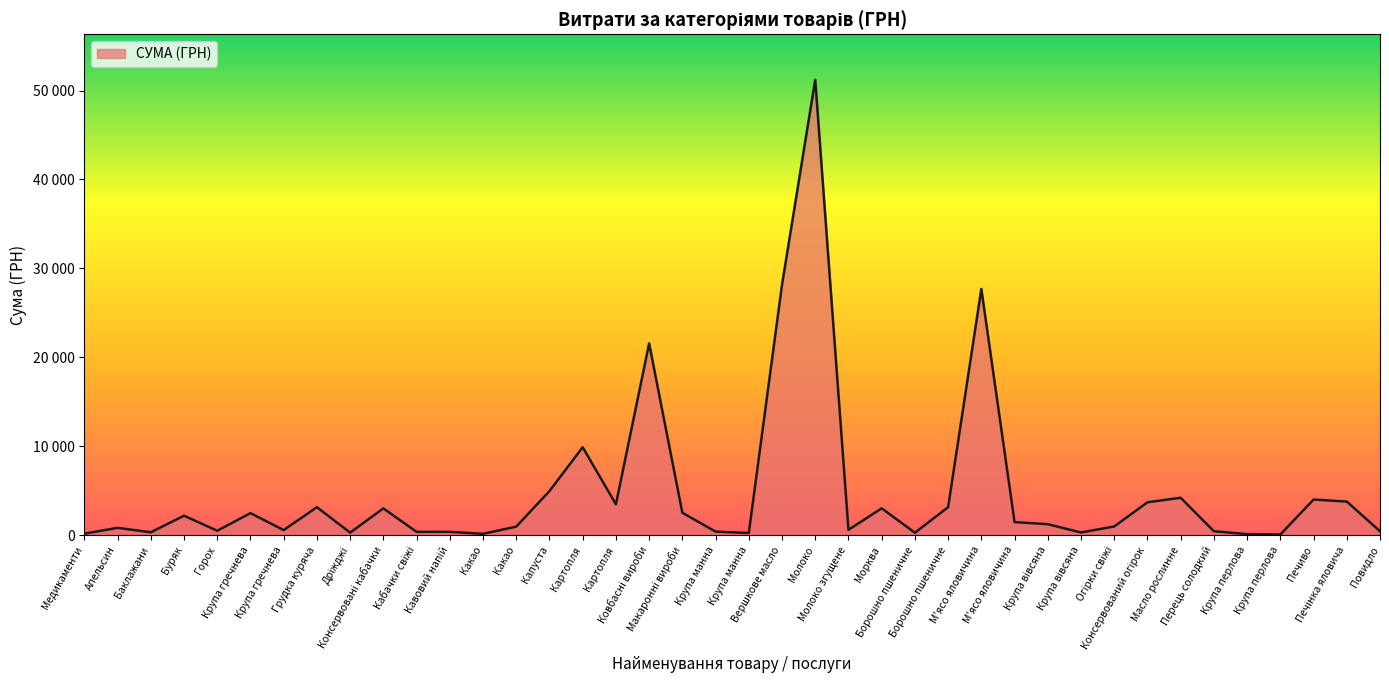

Is this an area chart (filled region under the line)?

Yes